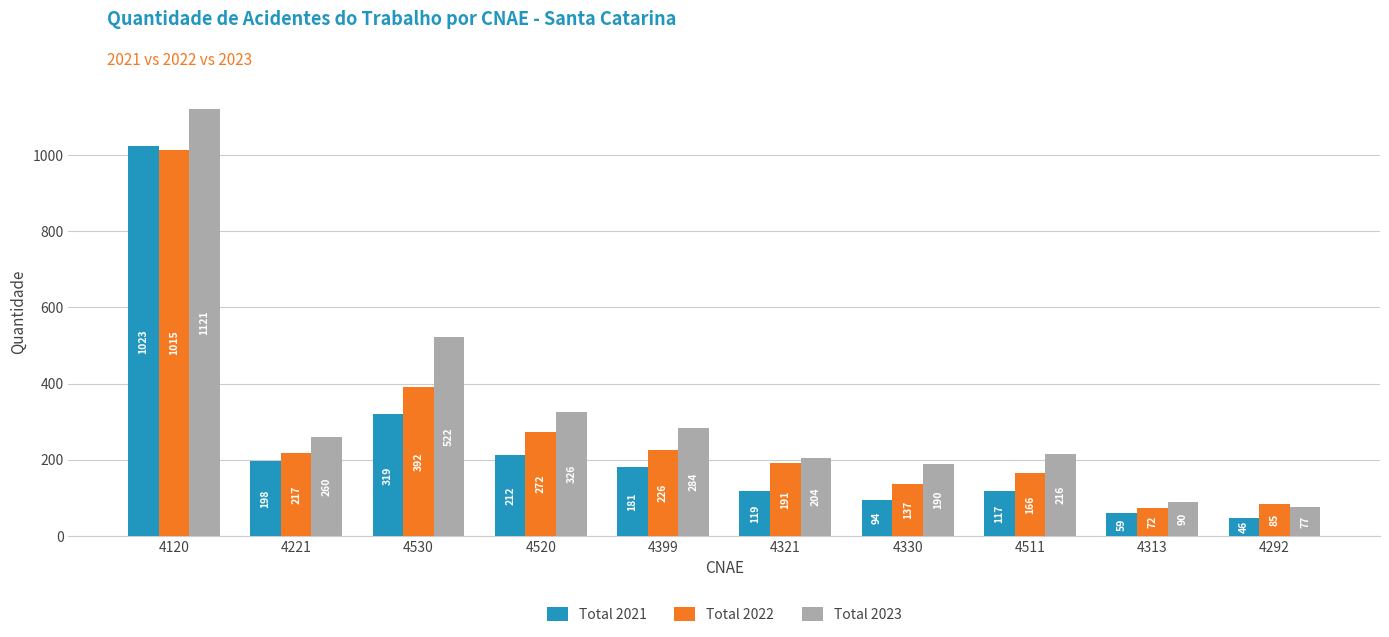

Rank the categories by Total 2022 value from lowest to highest.

4313, 4292, 4330, 4511, 4321, 4221, 4399, 4520, 4530, 4120